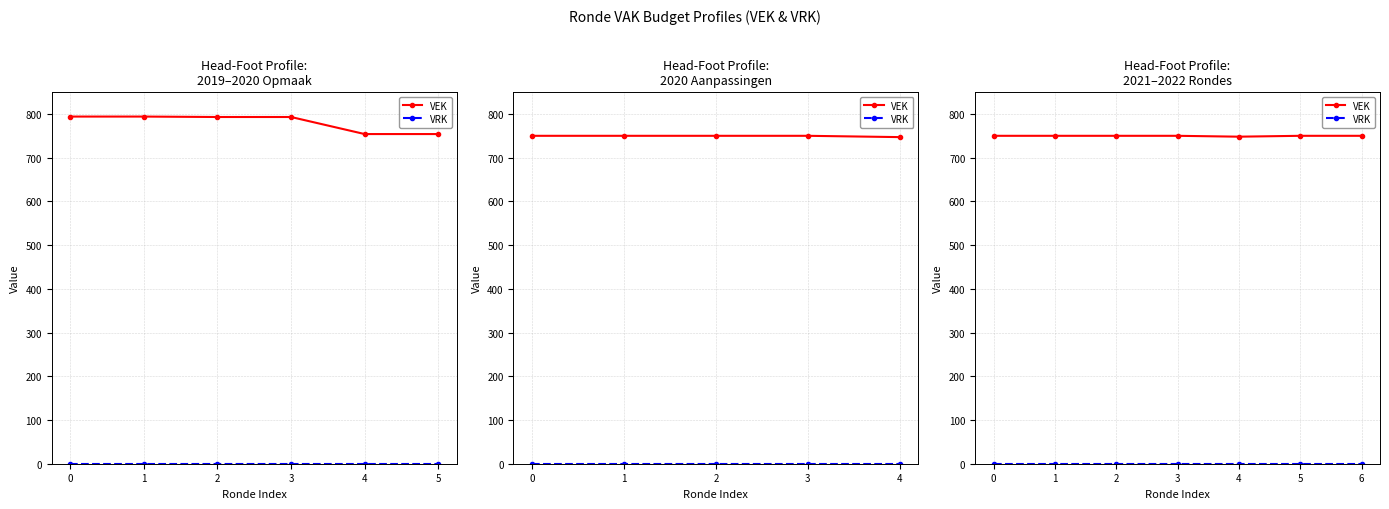

List the series in order of their peak value, lowest first.

VRK, VEK